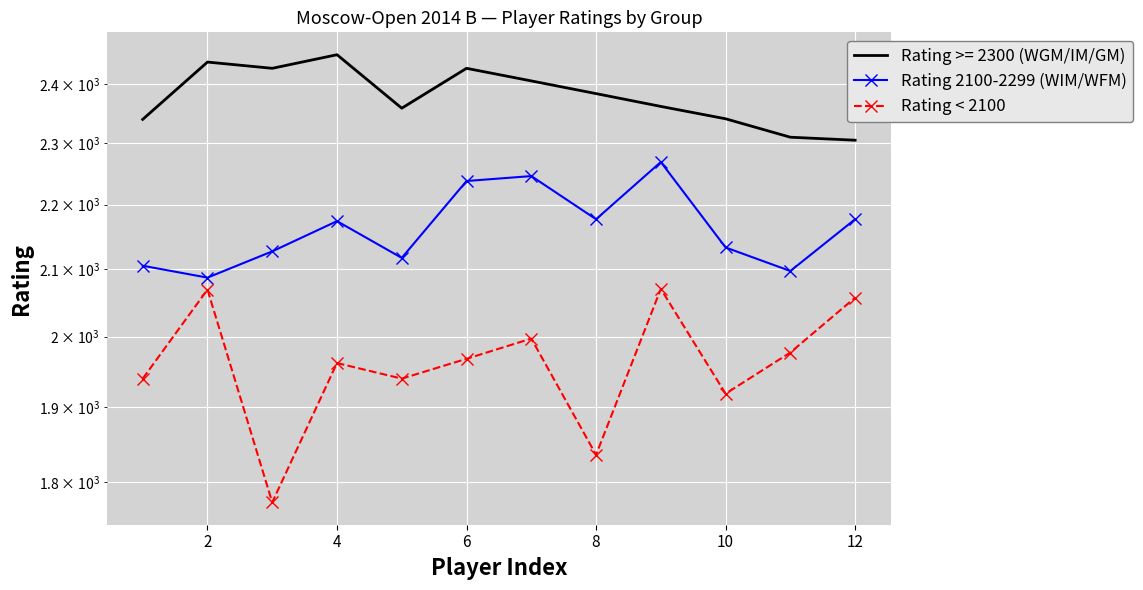

Which series has the largest total across all categories?

Rating 2100-2299 (WIM/WFM)